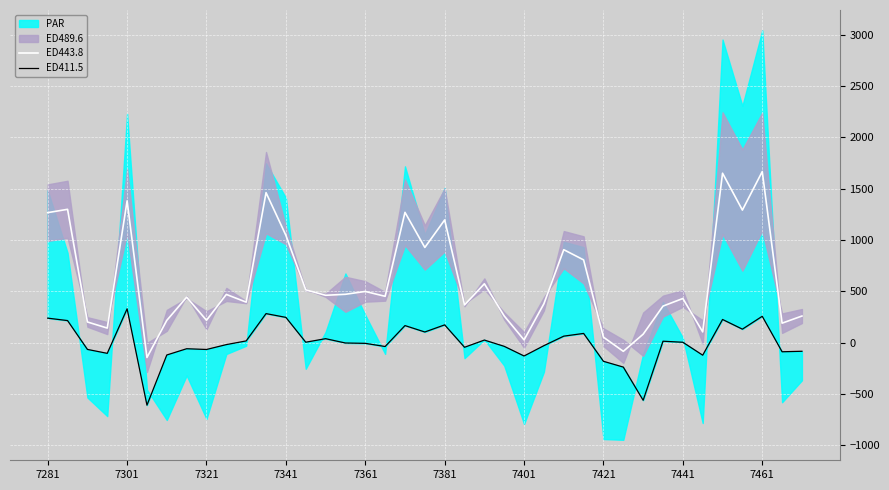

Count the number of categories in the chart.

39